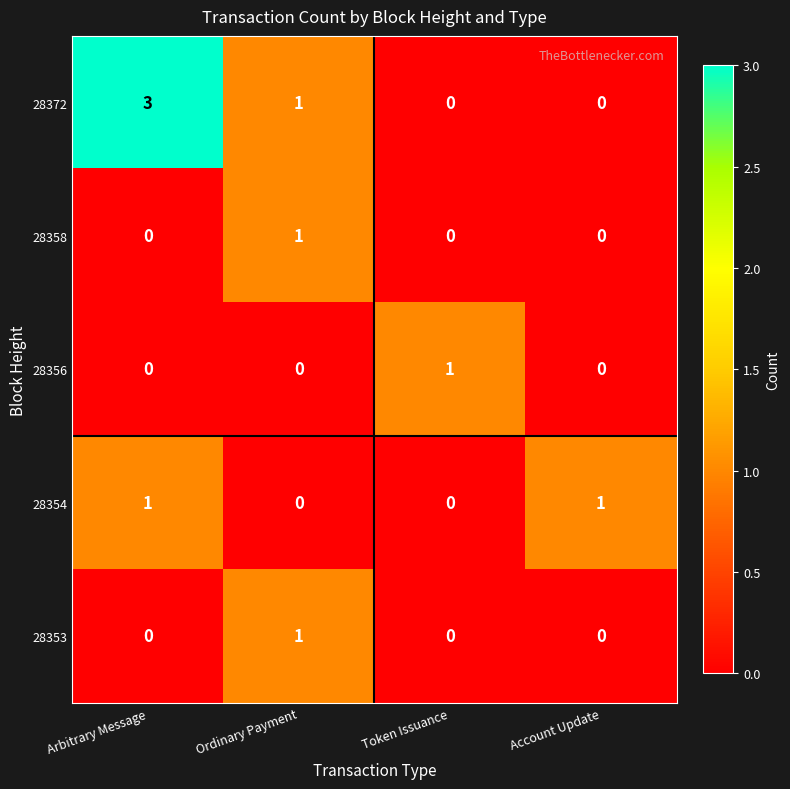

What is the spread (max minus min) of values at Token Issuance?

1